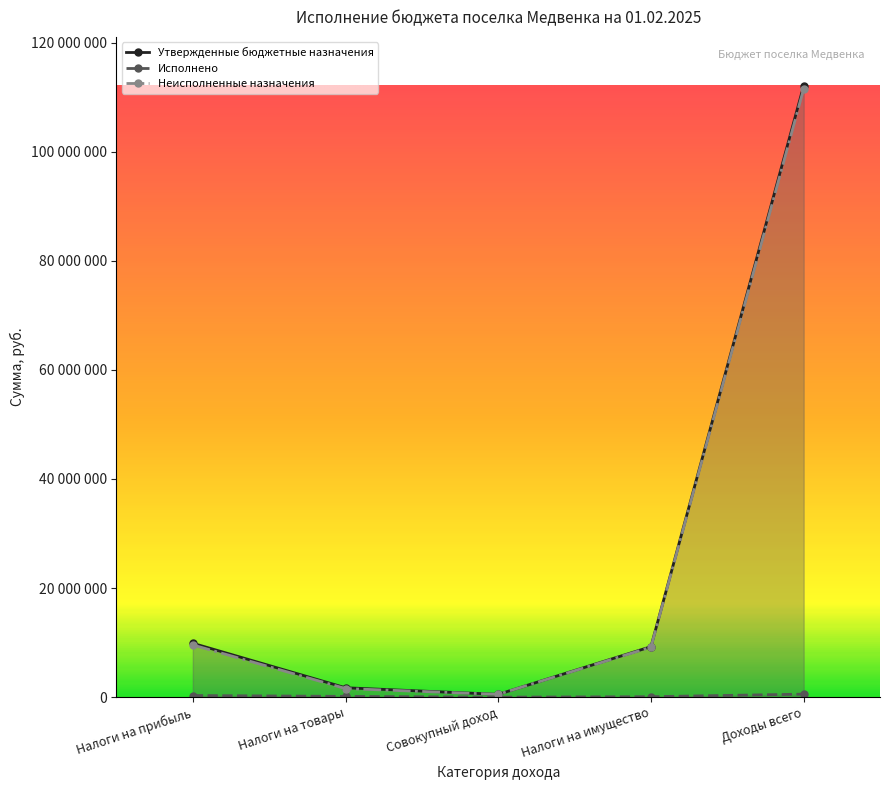

Where is Исполнено nearest to the value 278765?

Налоги на прибыль